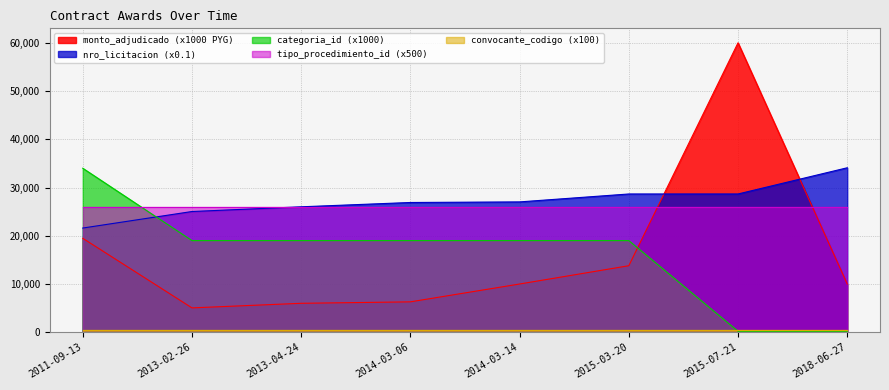

Is the value of nro_licitacion at 2013-04-24 greater than the value of convocante_codigo at 2013-04-24?

Yes